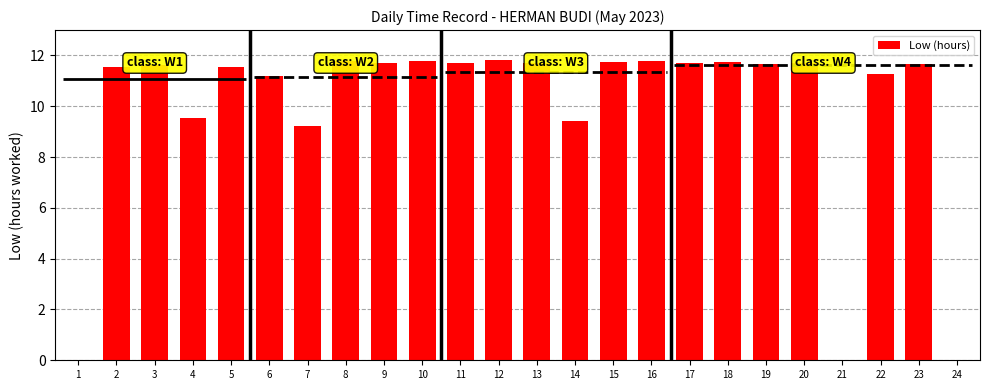

How many categories are shown in the chart?

24